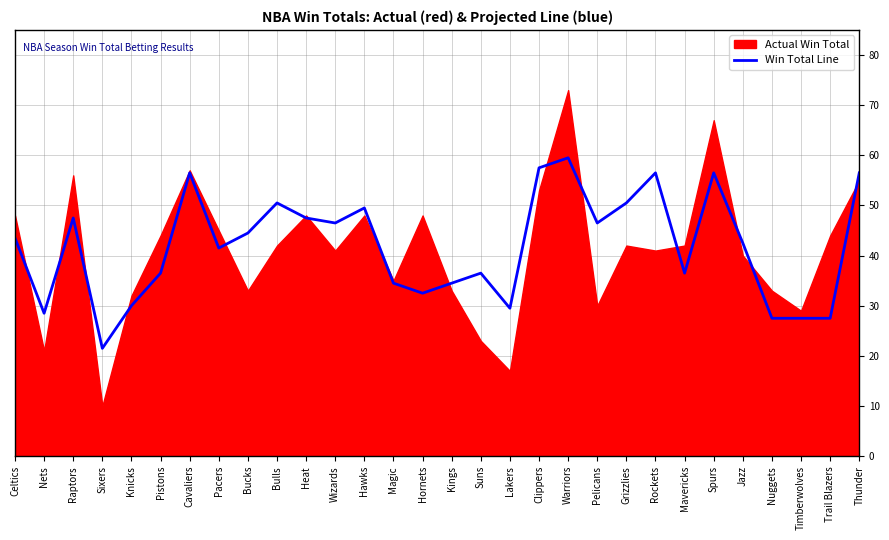

What is the label of the 20th point from the left?

Warriors